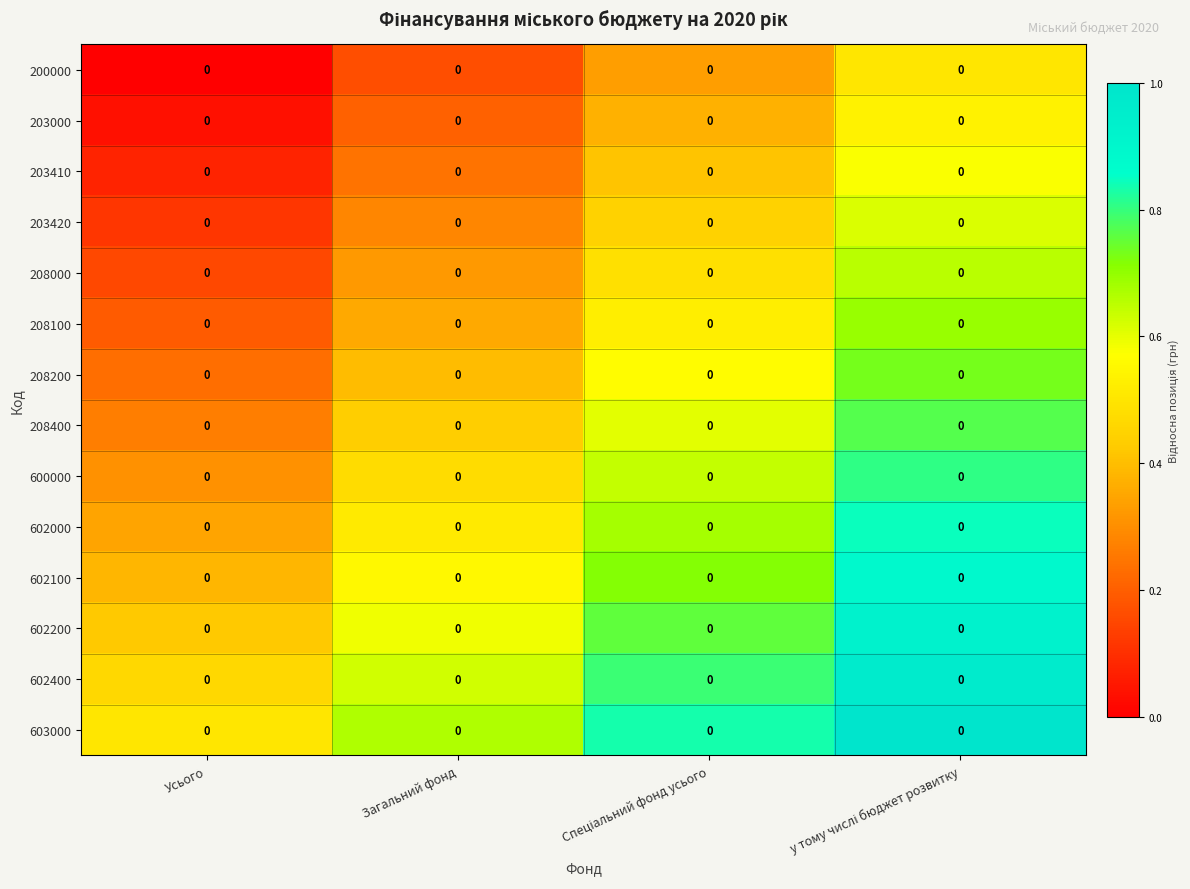

Rank the series at Загальний фонд from lowest to highest value.

200000, 203000, 203410, 203420, 208000, 208100, 208200, 208400, 600000, 602000, 602100, 602200, 602400, 603000